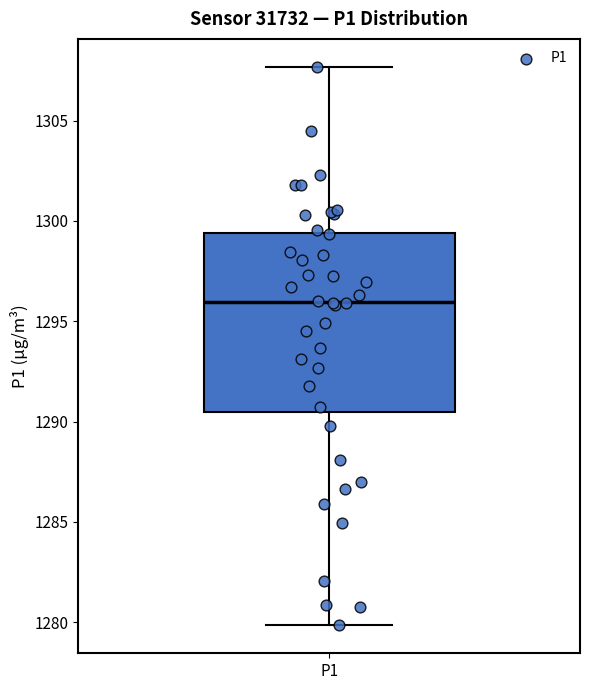

Read this box plot against the y-axis: the position of the median line, the range covered by the box, and the ends of both whiskers. The values are not printed on the chart, so give them approximately, as read against the axis.

median 1296.0, box 1290.5 to 1299.5, whiskers 1280.0 to 1307.5